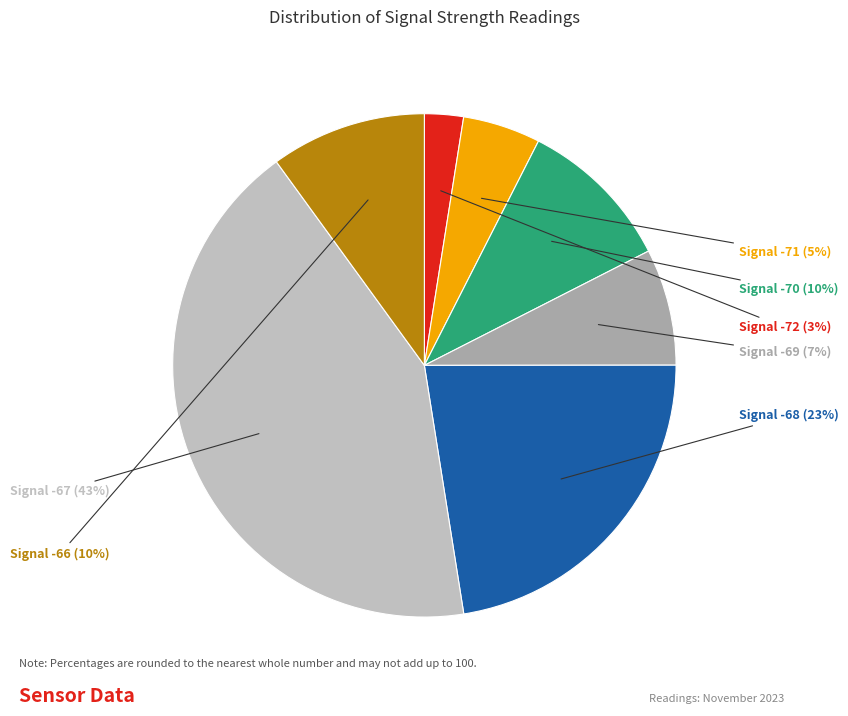

Does any single category account for the majority?

No